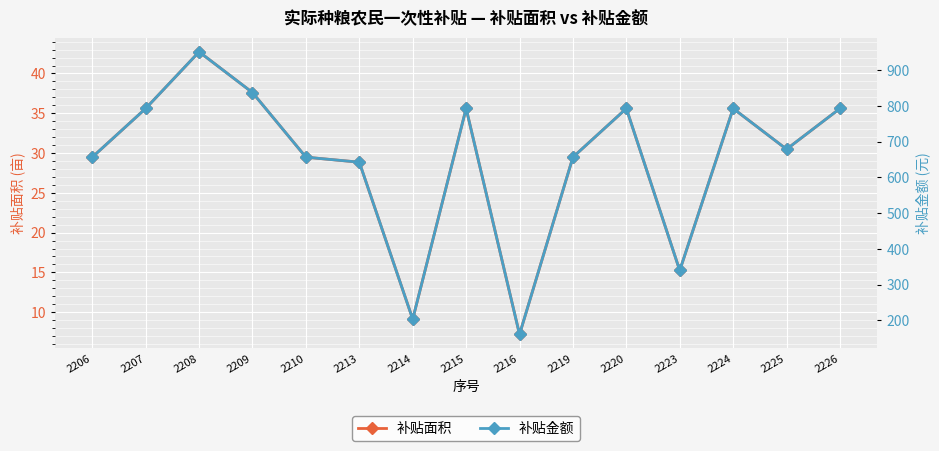

What is the greatest value displayed?

951.4